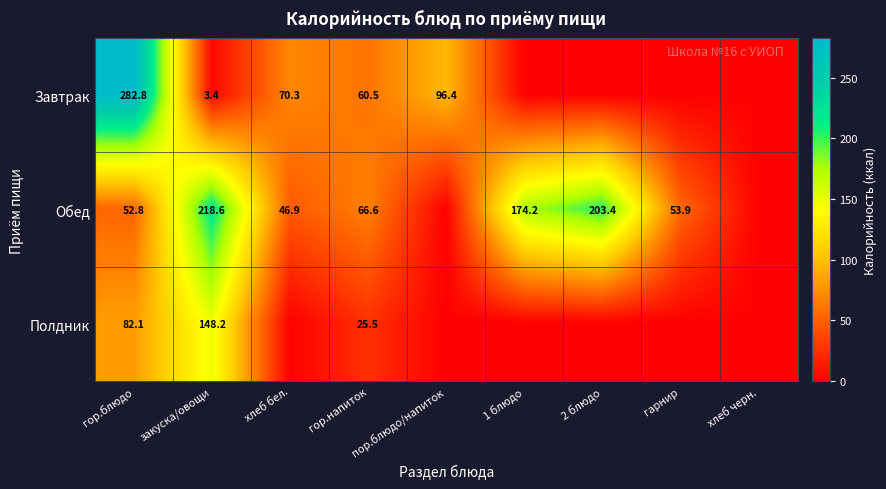

What is the difference between the Завтрак values at гор.блюдо and закуска/овощи?

279.4